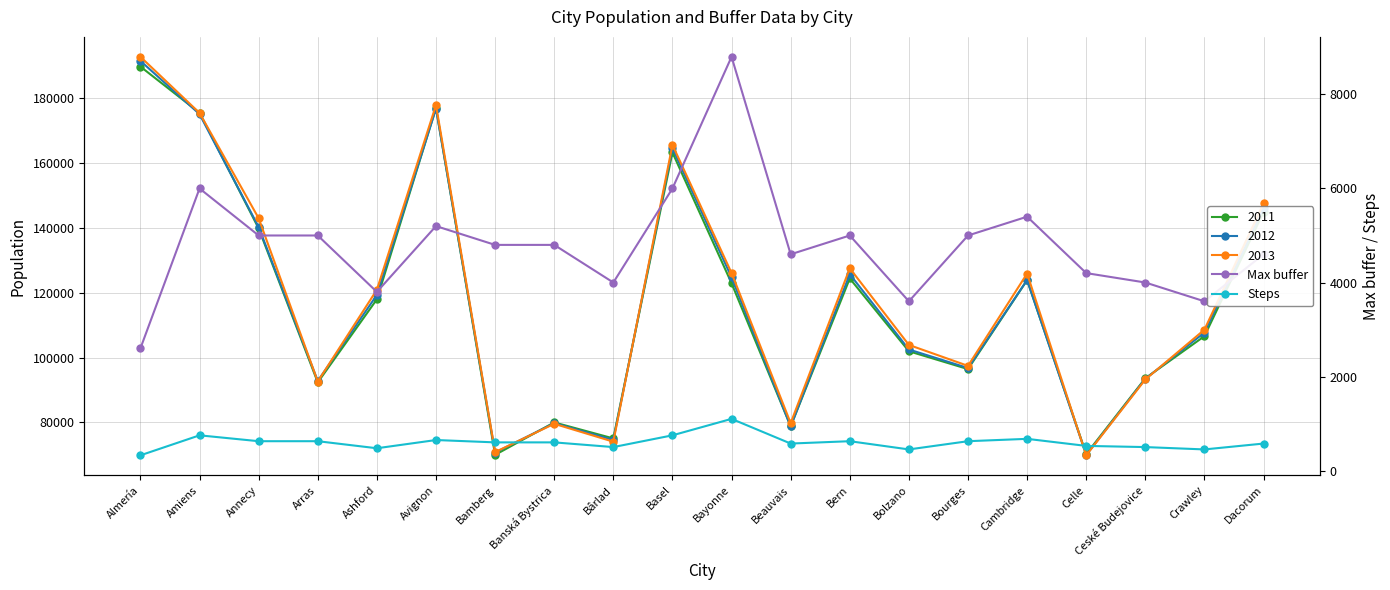

True or false: Max buffer and Steps cross at least once.

False